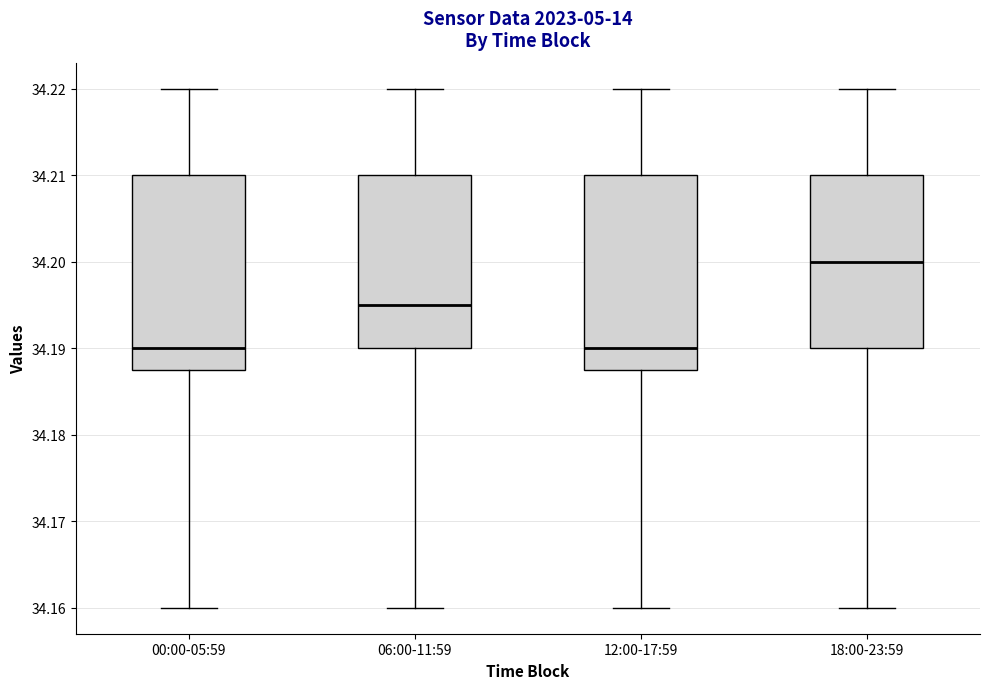

Reading left to right, transcribe this box plot: for each box, give where its median line is, the range the box spans, and where its two whiskers end, as read against the y-axis. The values are not printed on the chart, so give them approximately, as read against the axis.

00:00-05:59: median 34.190, box 34.188 to 34.210, whiskers 34.160 to 34.220
06:00-11:59: median 34.195, box 34.190 to 34.210, whiskers 34.160 to 34.220
12:00-17:59: median 34.190, box 34.188 to 34.210, whiskers 34.160 to 34.220
18:00-23:59: median 34.200, box 34.190 to 34.210, whiskers 34.160 to 34.220